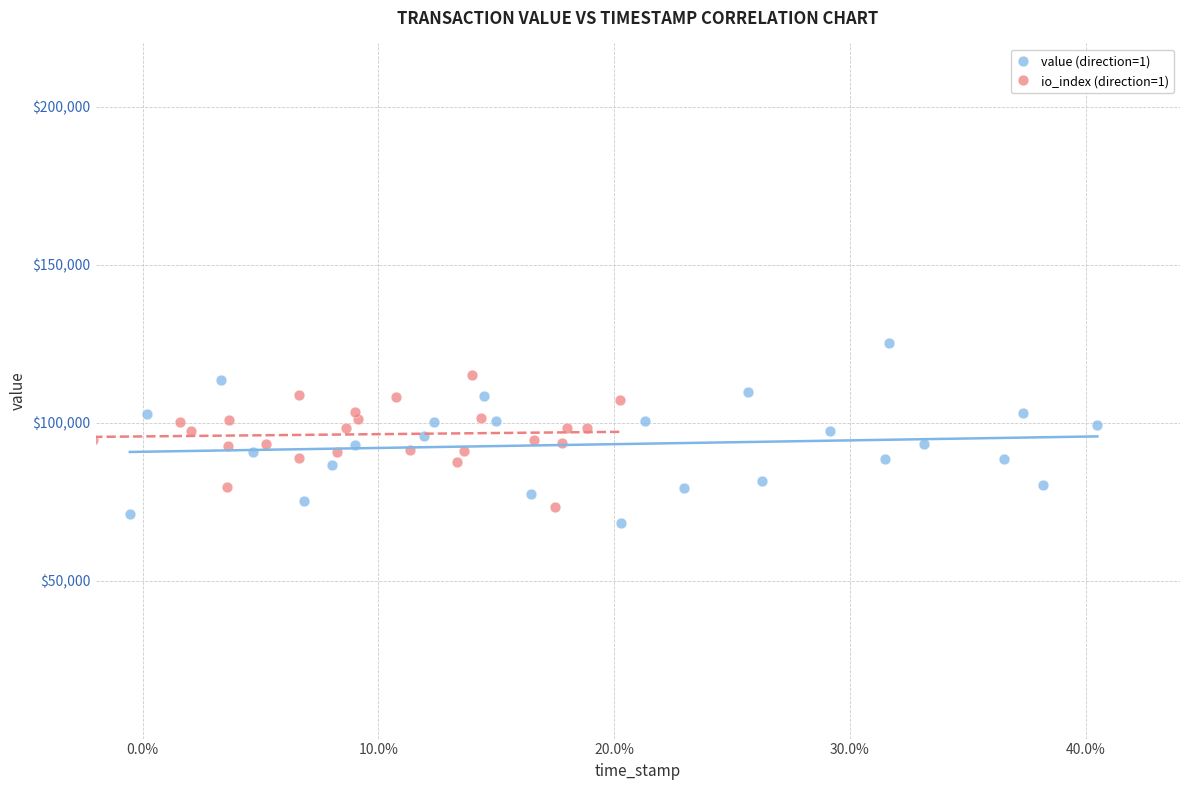

Which series contains the lowest Y value?

value (direction=1)